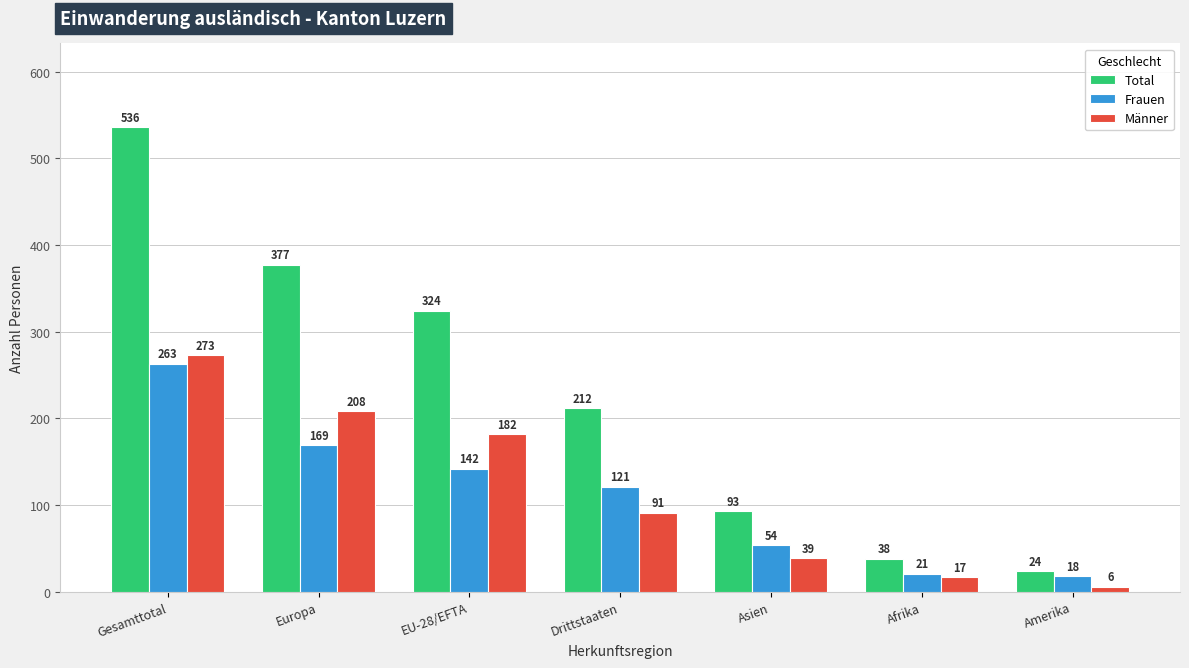

True or false: Total has a value of 623 at Europa.

False